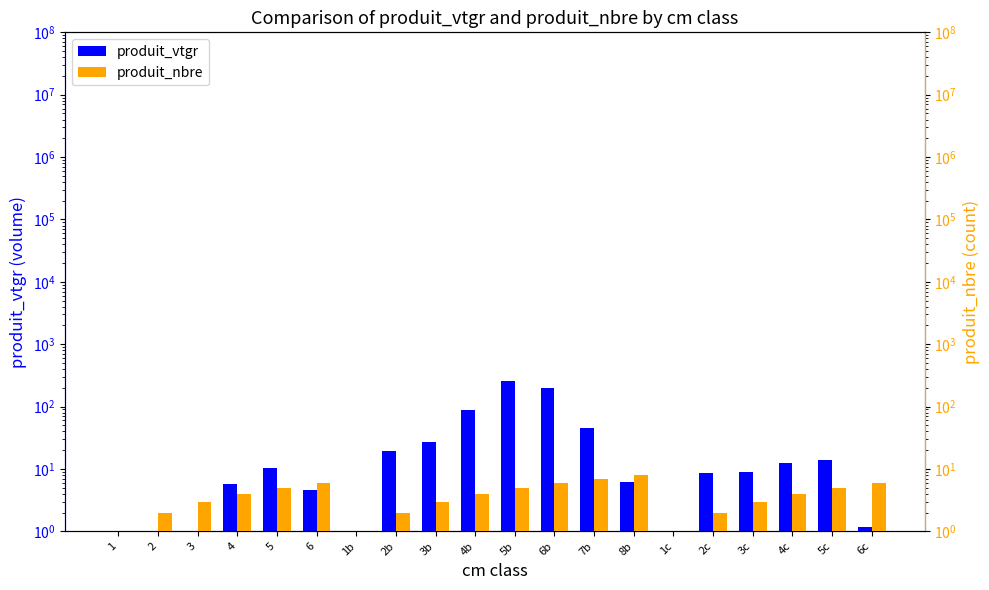

How many data points in produit_vtgr are above 9?

10